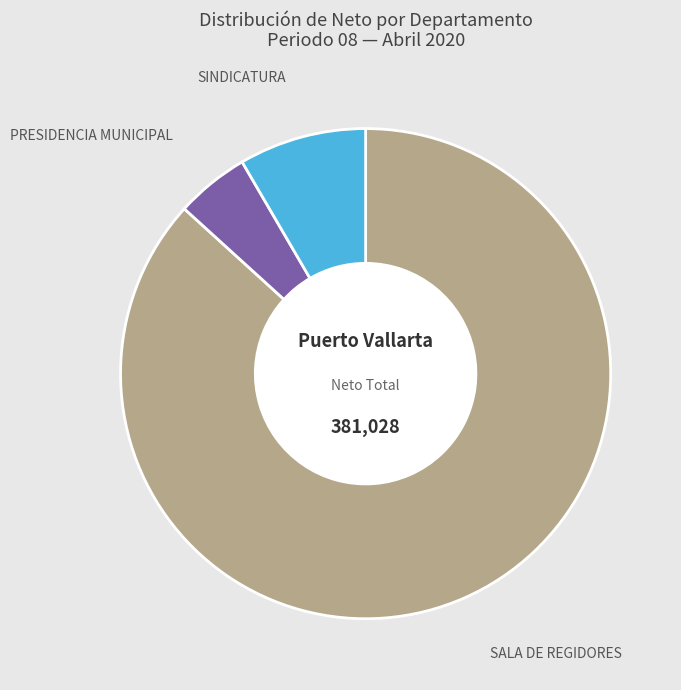

Does any single category account for the majority?

Yes